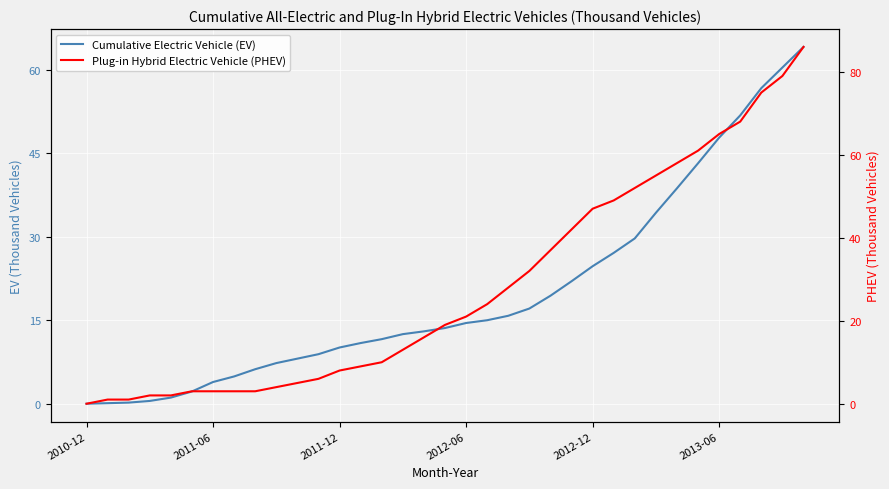

Which series has the widest spread of values?

Plug-in Hybrid Electric Vehicle (PHEV)